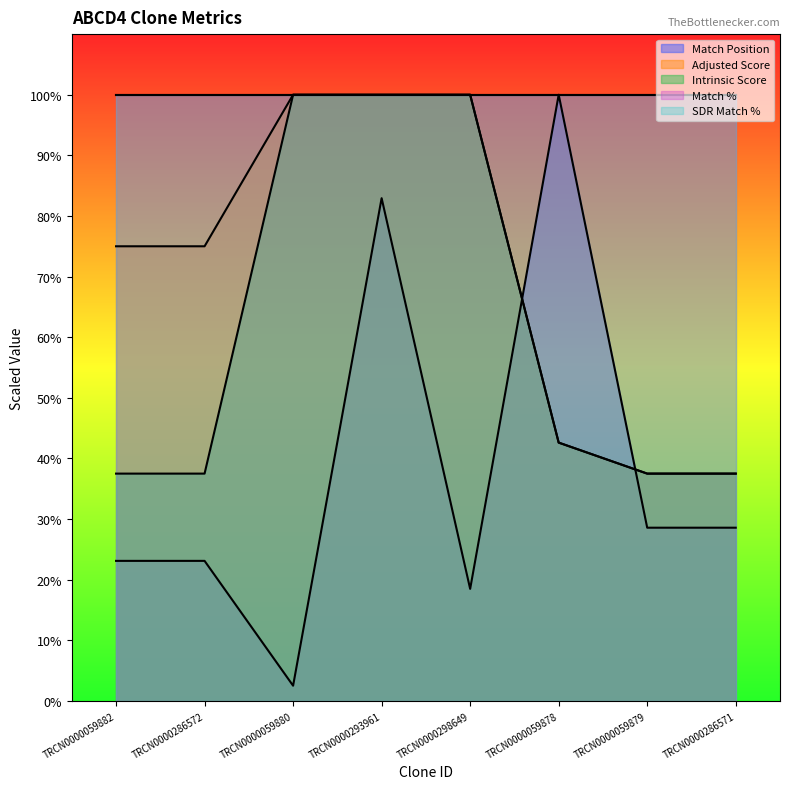

Which series ends up on top after the final intersection of Intrinsic Score and Match Position?

Intrinsic Score